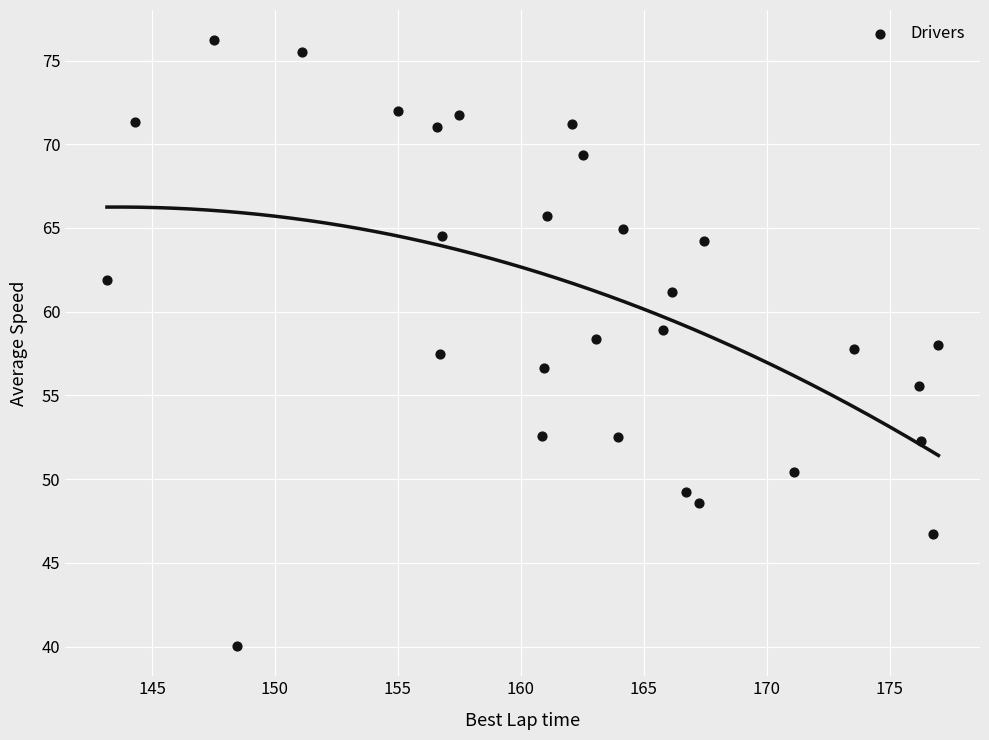

What is the range of X values (max minus min)?

33.8